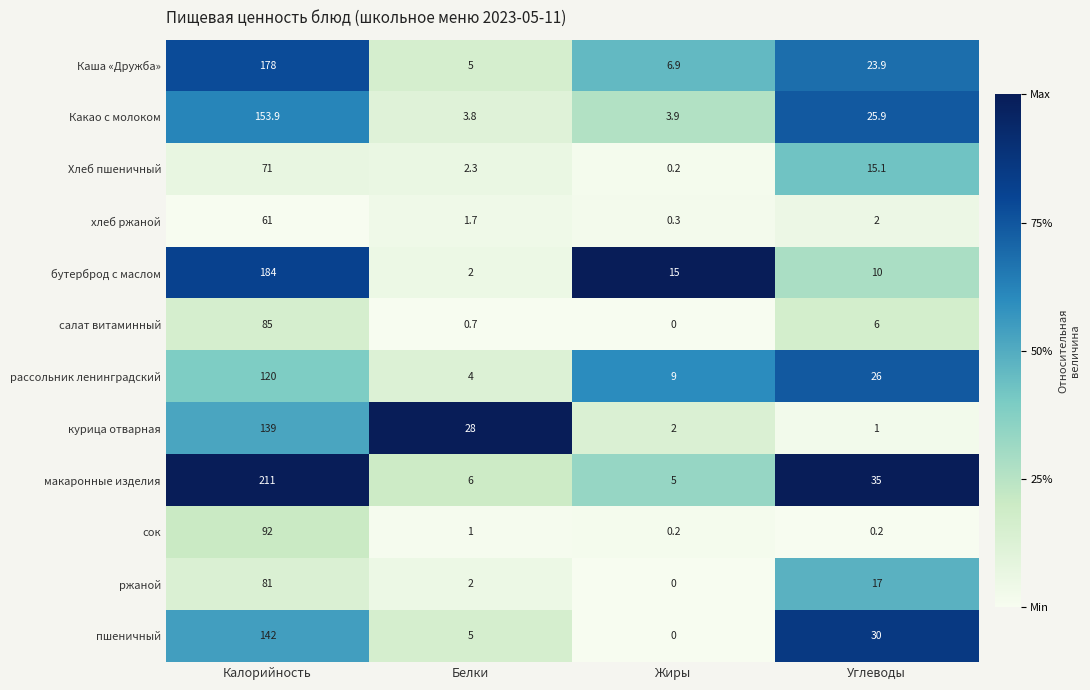

What is the total value across all series at Калорийность?

1517.9